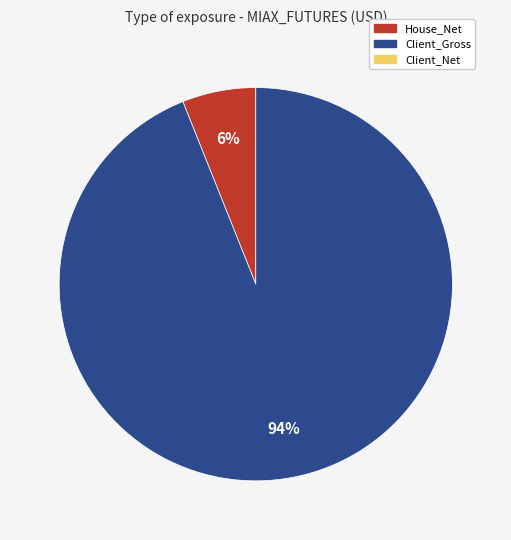

Is there a majority slice in this chart?

Yes